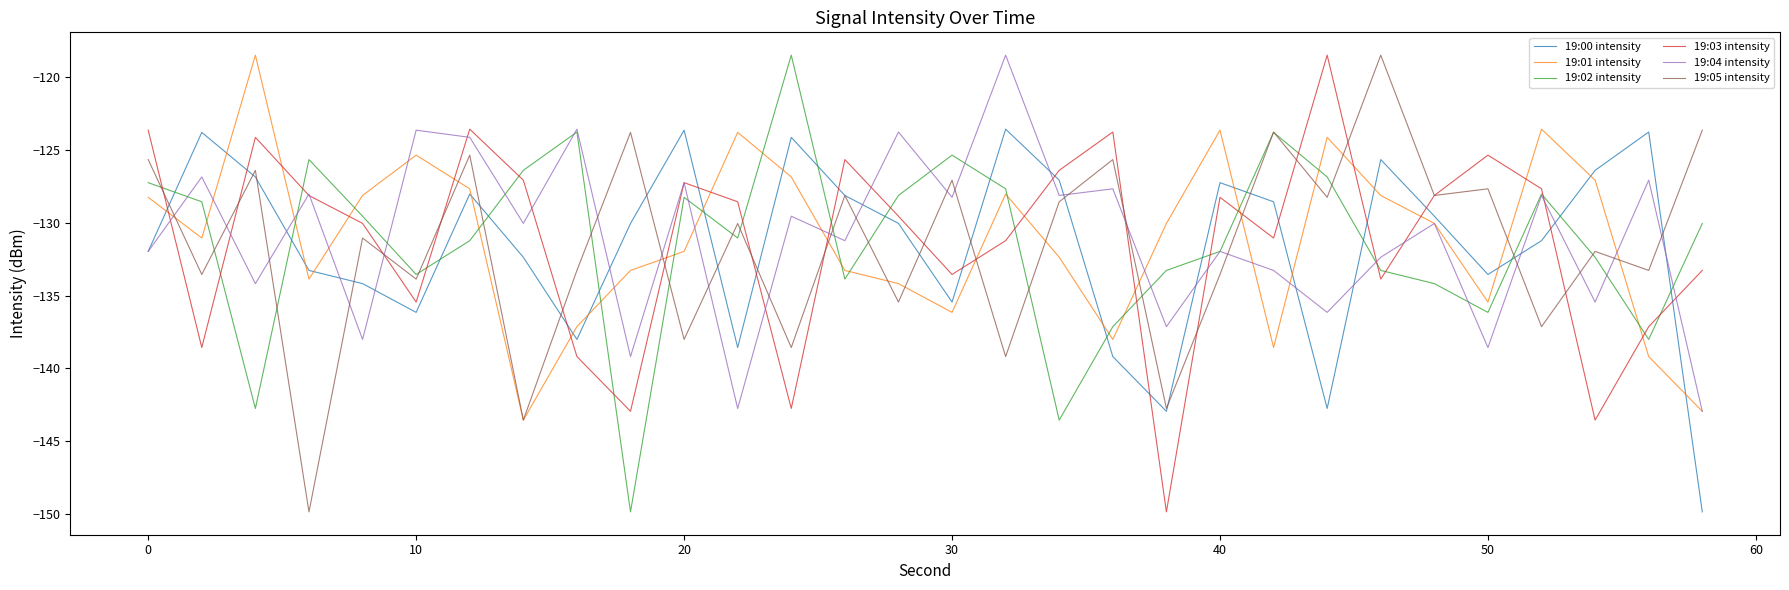

What is the maximum value shown in the chart?

-118.5